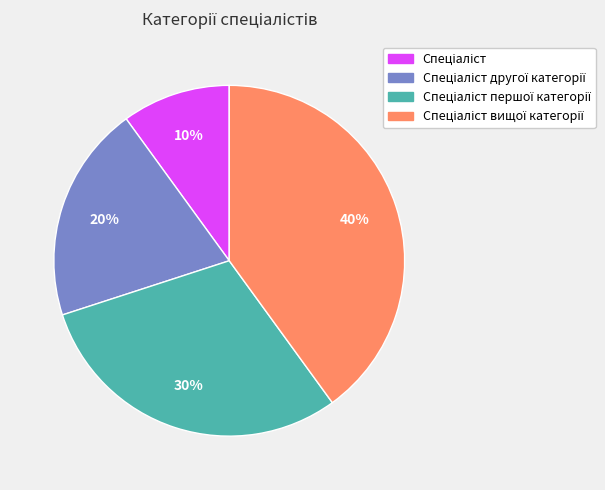

Is there a majority slice in this chart?

No